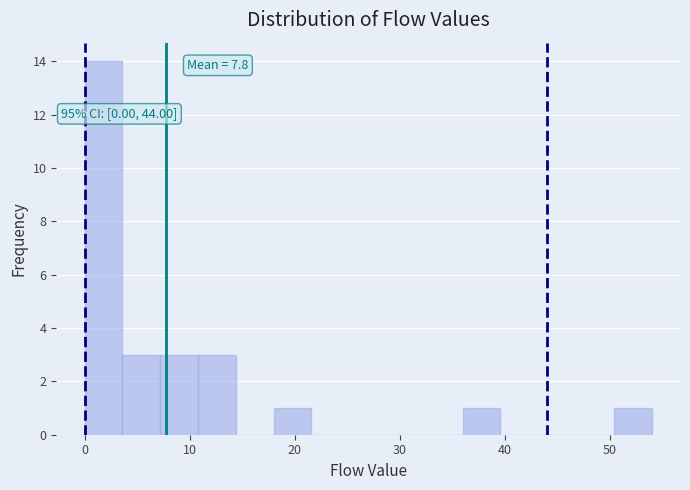

Around what value on the x-axis is the tallest bar? Give the approximate position of its centre, as read against the axis.

2